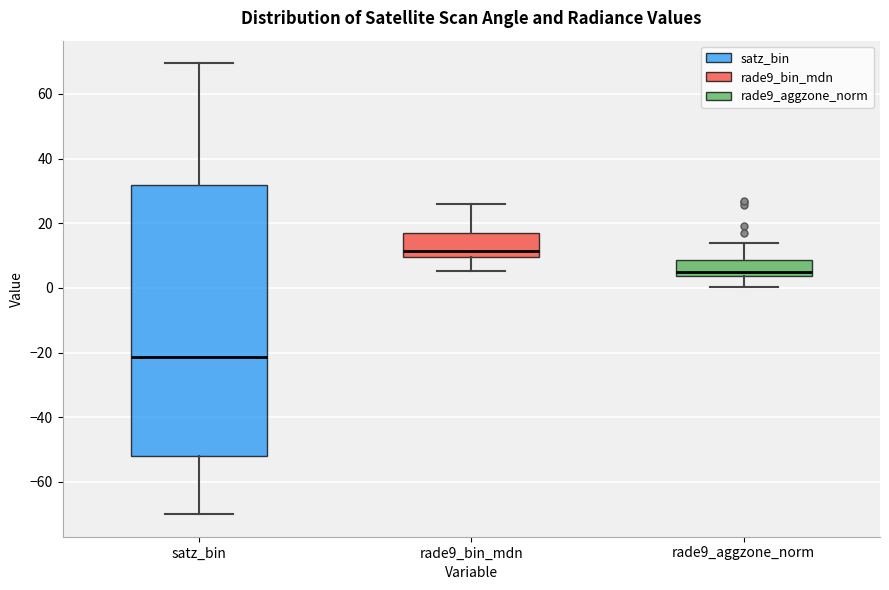

Which box has the lowest median line?

satz_bin